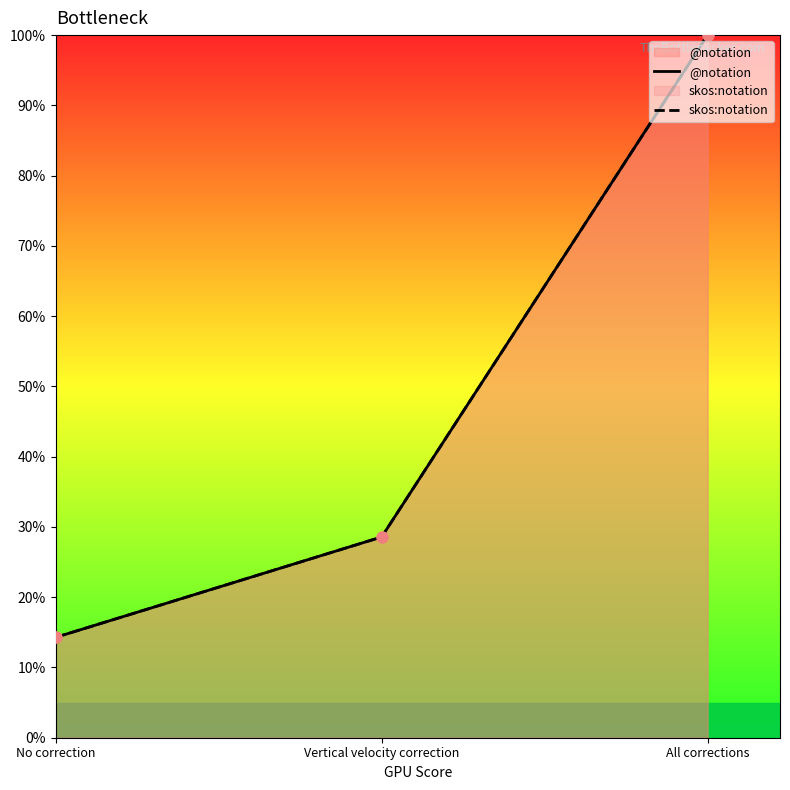

What are all the series names shown in the legend?

@notation, skos:notation